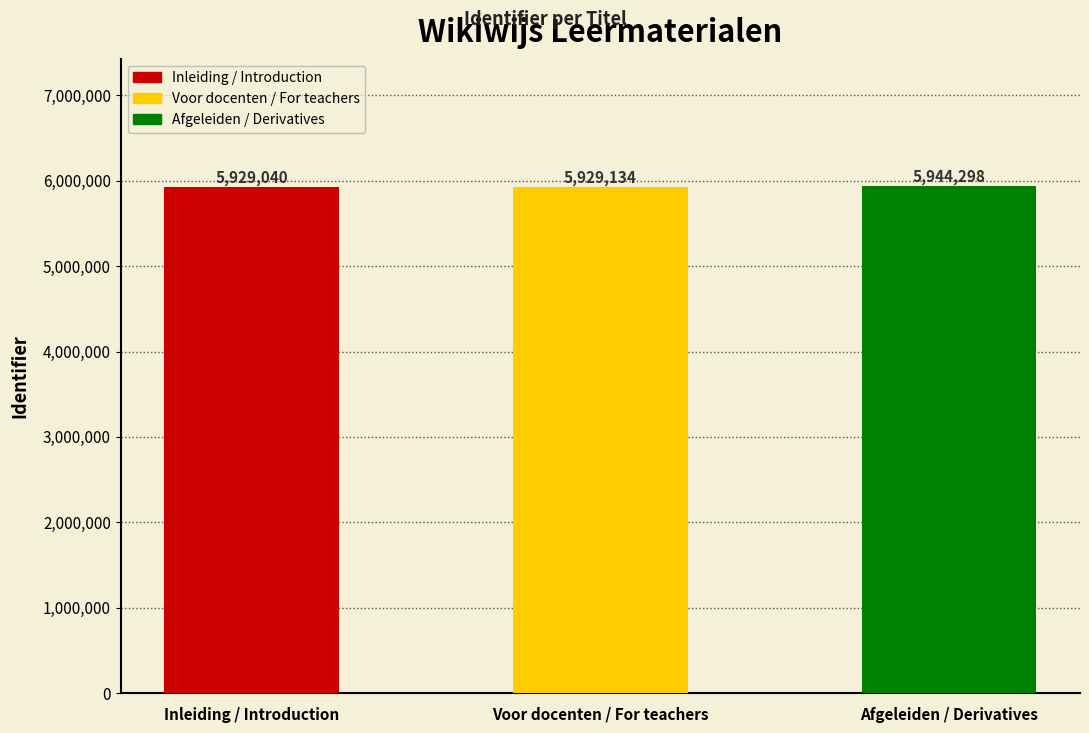

Does the chart contain any negative values?

No